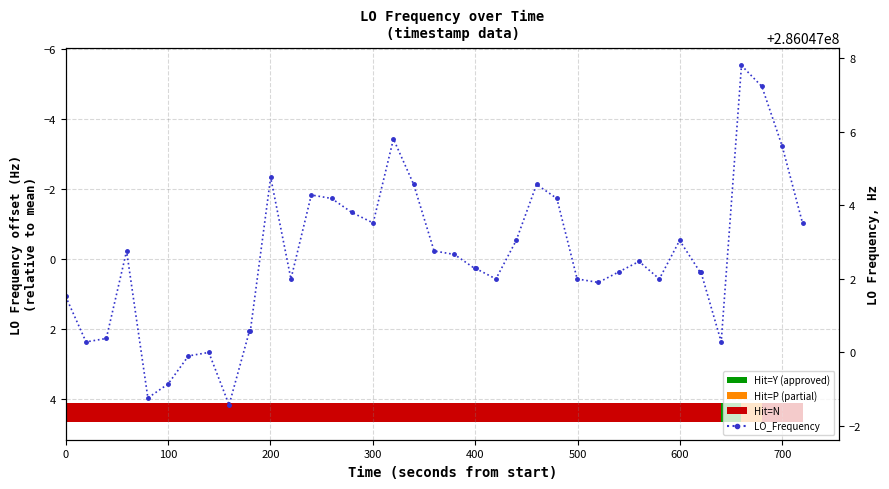

What is the smallest value displayed?

-5.5